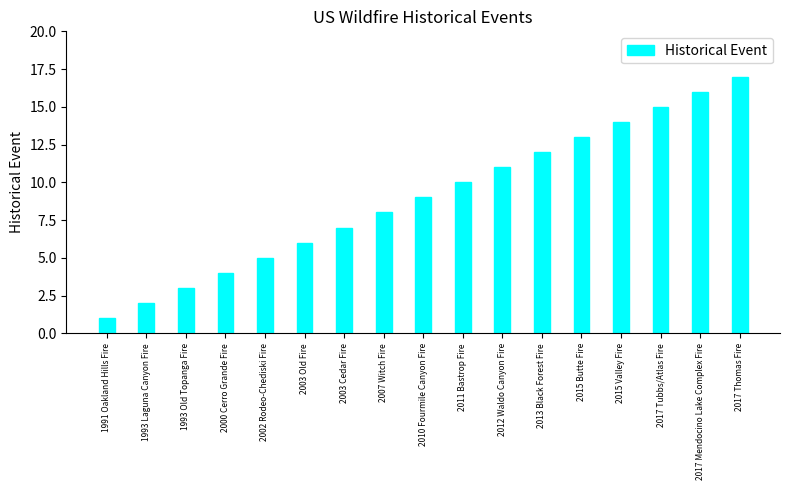

What is the label of the 8th bar from the right?

2011 Bastrop Fire